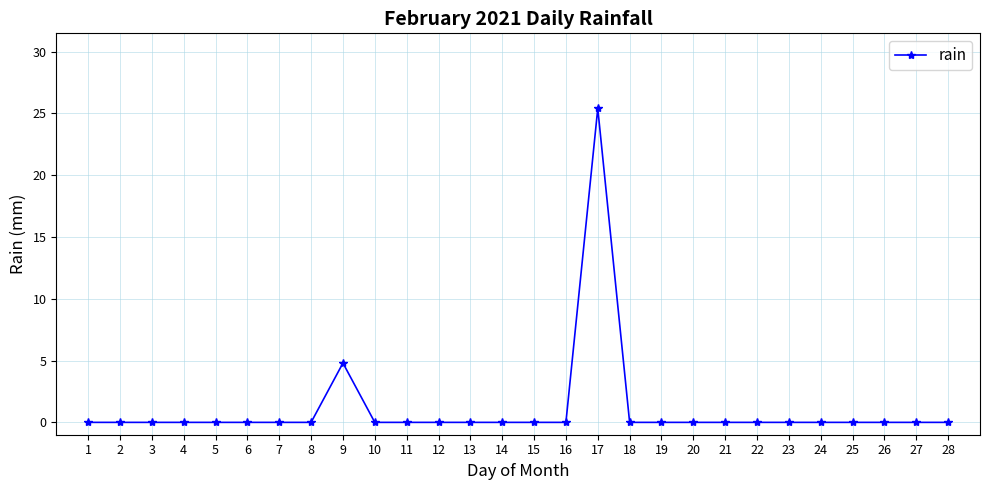

What is the greatest value displayed?

25.4